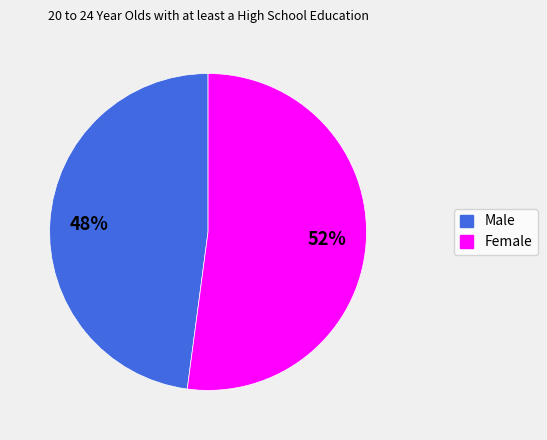

The Male slice represents 48% of the pie. True or false?

True